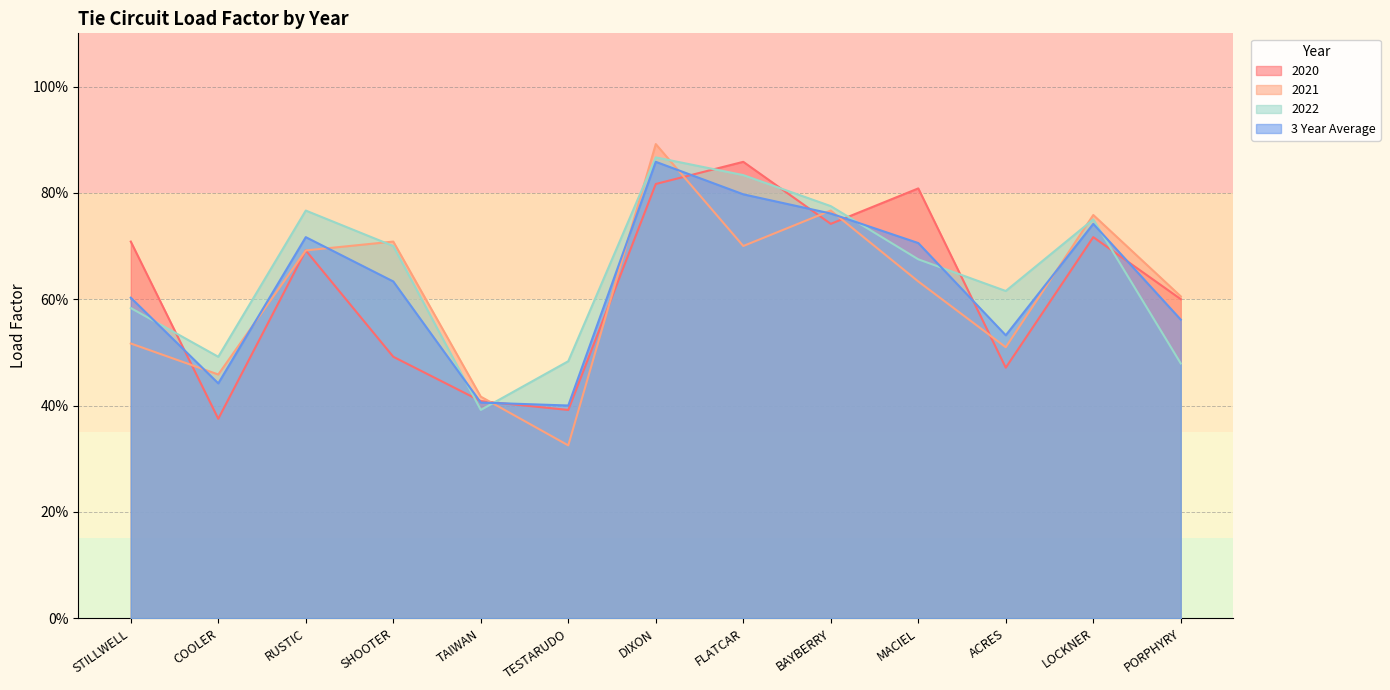

What is the maximum value shown in the chart?

0.9